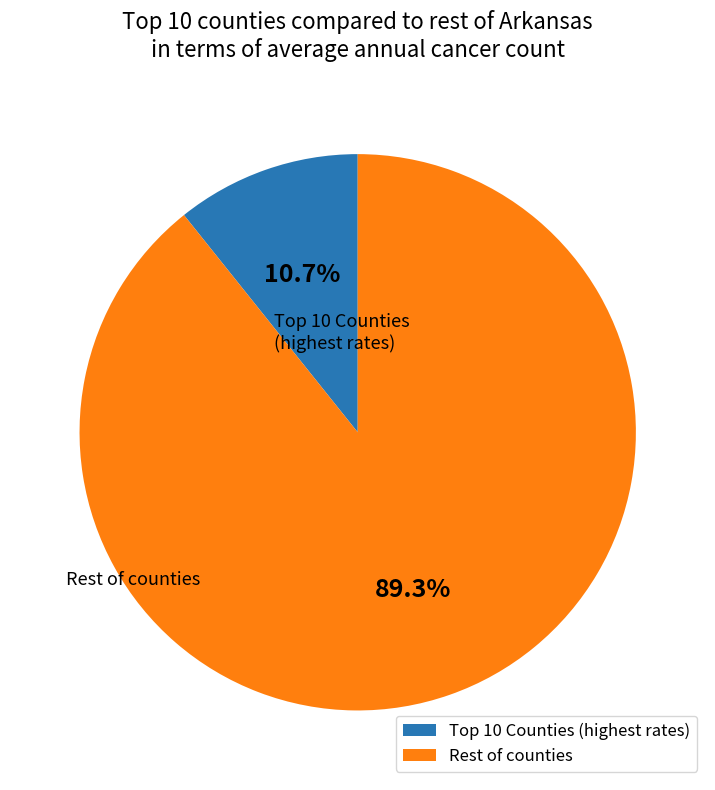

Rank the categories by value from highest to lowest.

Rest of counties, Top 10 Counties (highest rates)